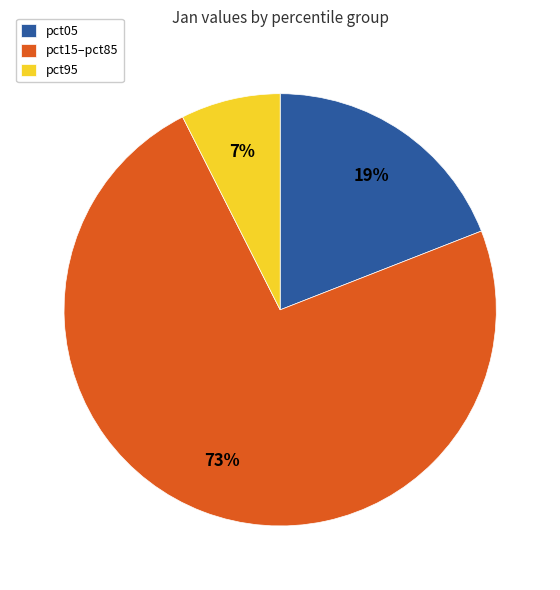

True or false: pct05 accounts for 19% of the total.

True